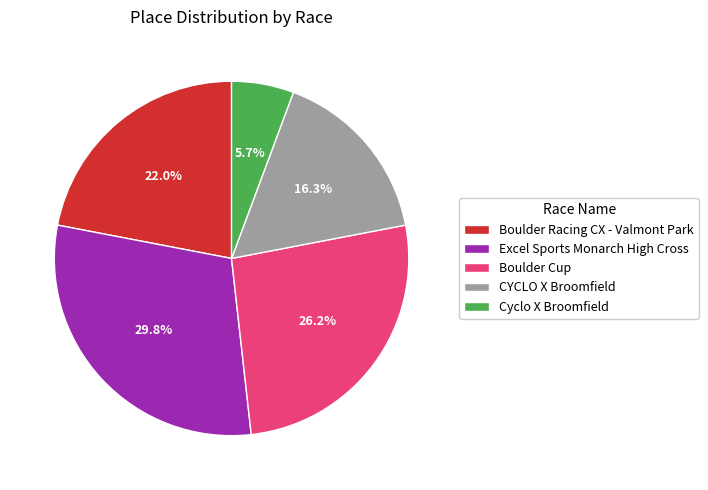

What percentage is the Excel Sports Monarch High Cross slice, to the nearest percent?

30%